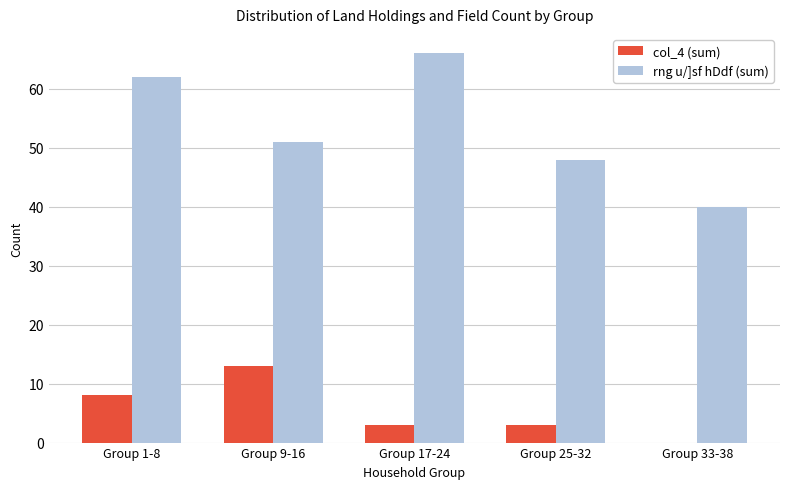

At which label is rng u/]sf hDdf (sum) closest to 53?

Group 9-16